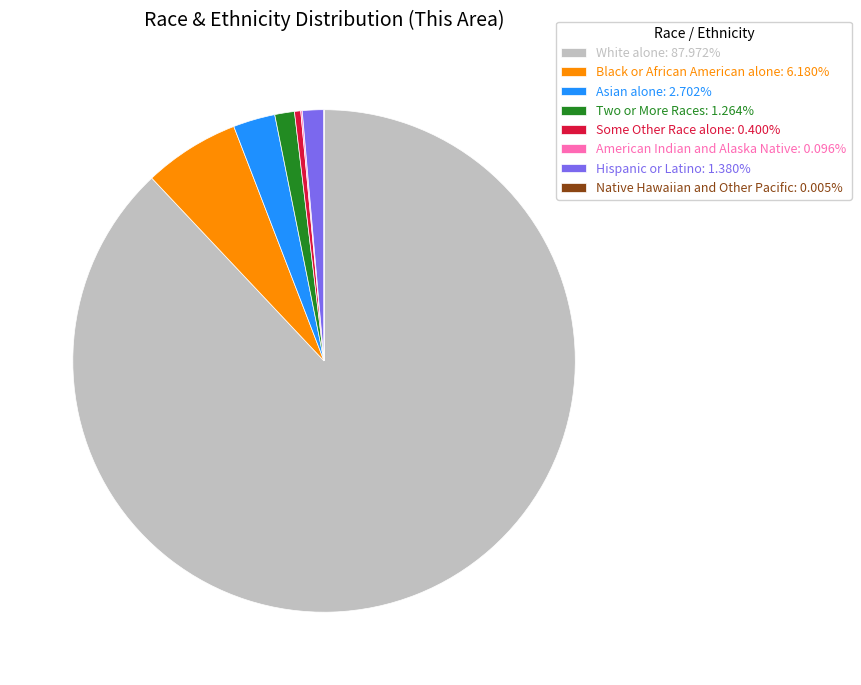

Is it true that Some Other Race alone is 0% of the pie?

True